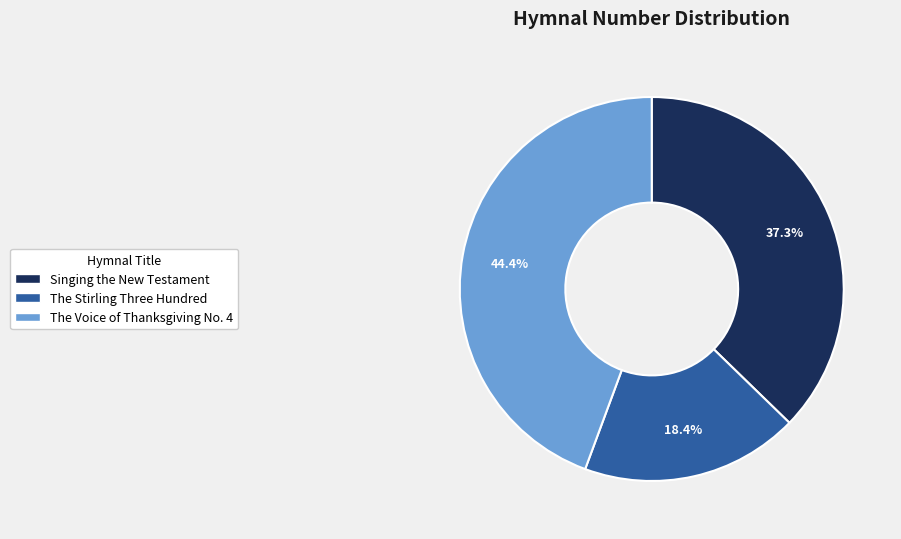

Is it true that The Stirling Three Hundred is 18% of the pie?

True